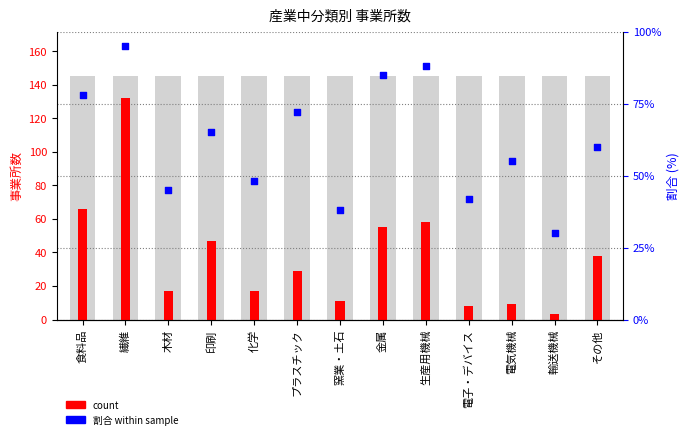

What is the total value across all series at 窯業・土石?

49